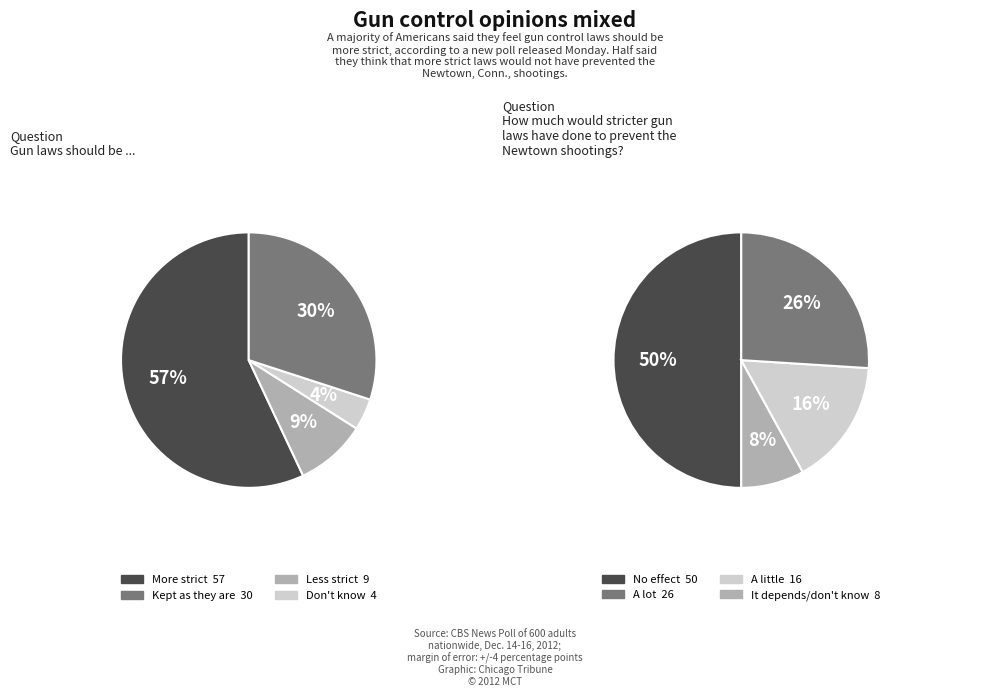

To the nearest percent, what is the average slice percentage?

25%